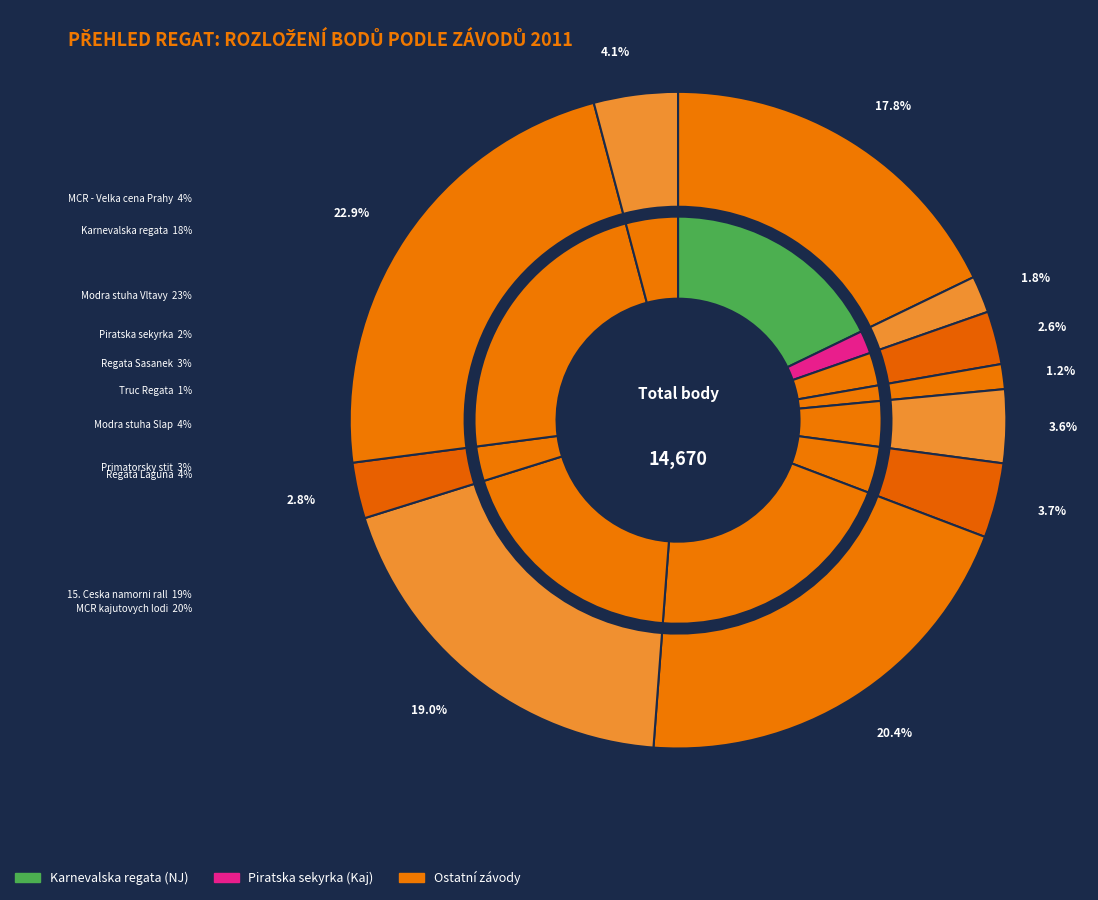

How many slices are in this pie chart?

11